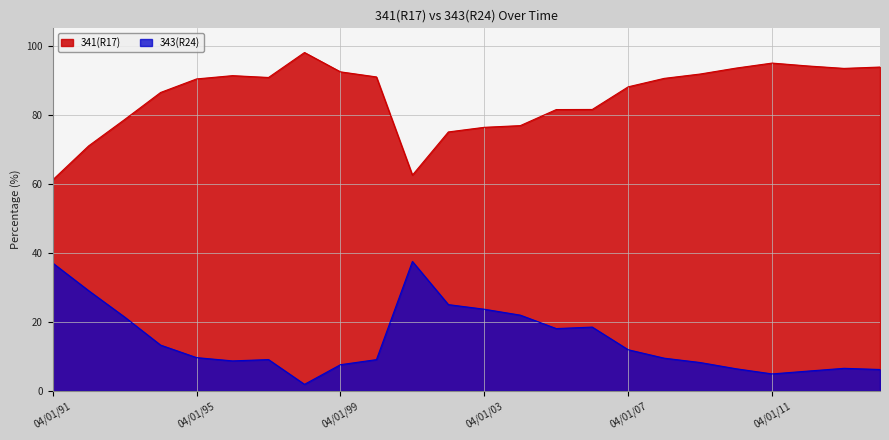

Is it true that 341(R17) equals 86.4 at 04/01/94?

True